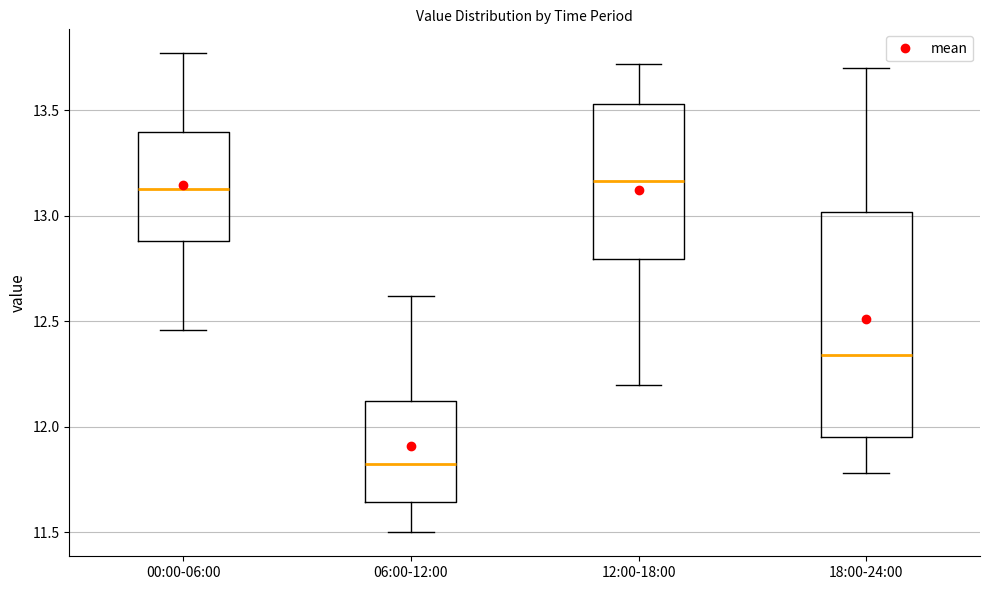

Reading left to right, read every box against the y-axis: the position of its median line, the range the box covers, and the ends of its whiskers. The values are not printed on the chart, so give them approximately, as read against the axis.

00:00-06:00: median 13.15, box 12.90 to 13.40, whiskers 12.45 to 13.75
06:00-12:00: median 11.85, box 11.65 to 12.10, whiskers 11.50 to 12.60
12:00-18:00: median 13.15, box 12.80 to 13.55, whiskers 12.20 to 13.70
18:00-24:00: median 12.35, box 11.95 to 13.00, whiskers 11.80 to 13.70